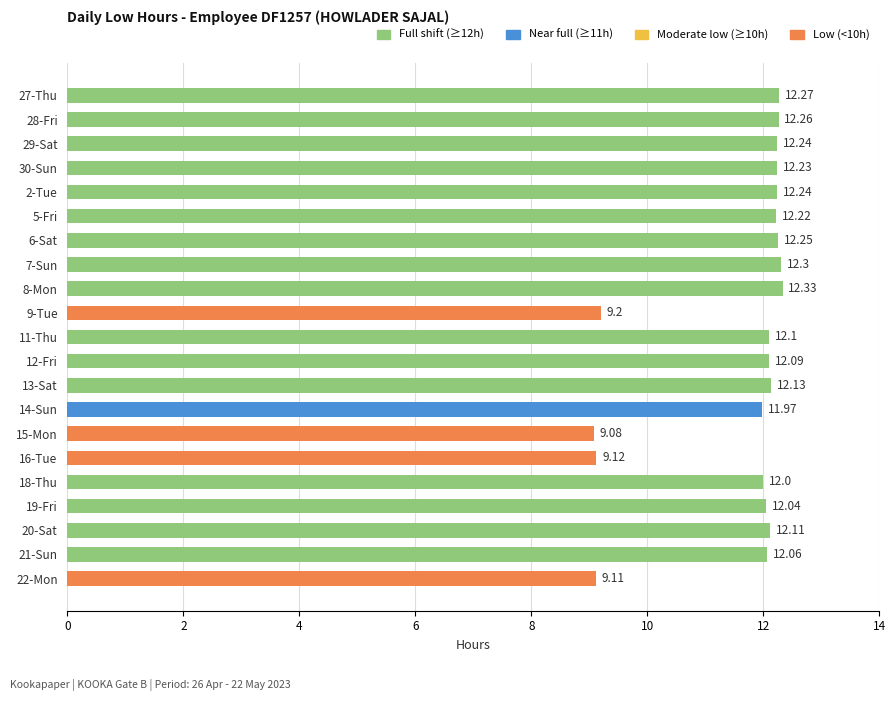

What is the ratio of the value at 13-Sat to the value at 16-Tue?

1.3